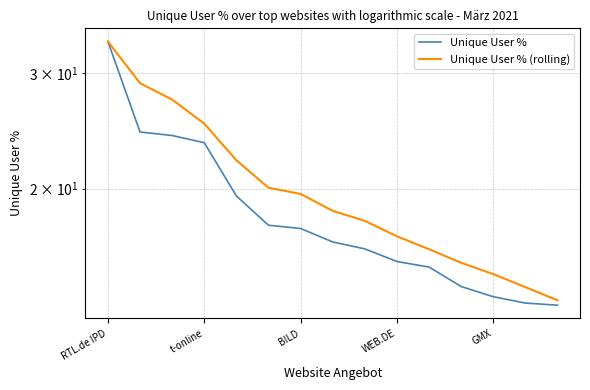

True or false: Unique User % (rolling) and Unique User % cross at least once.

False